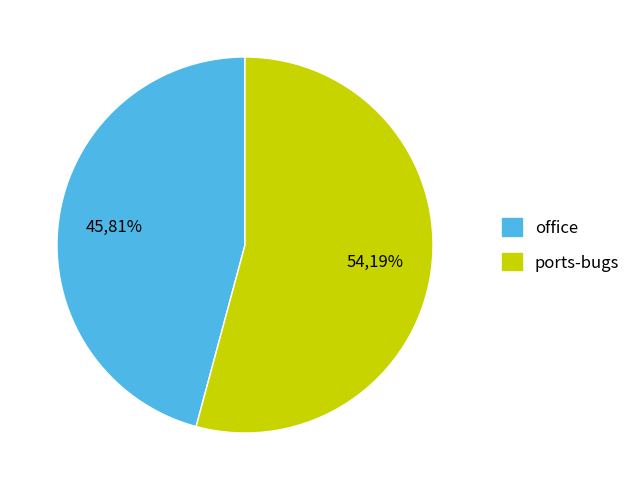

Which slice represents more than half of the pie?

ports-bugs